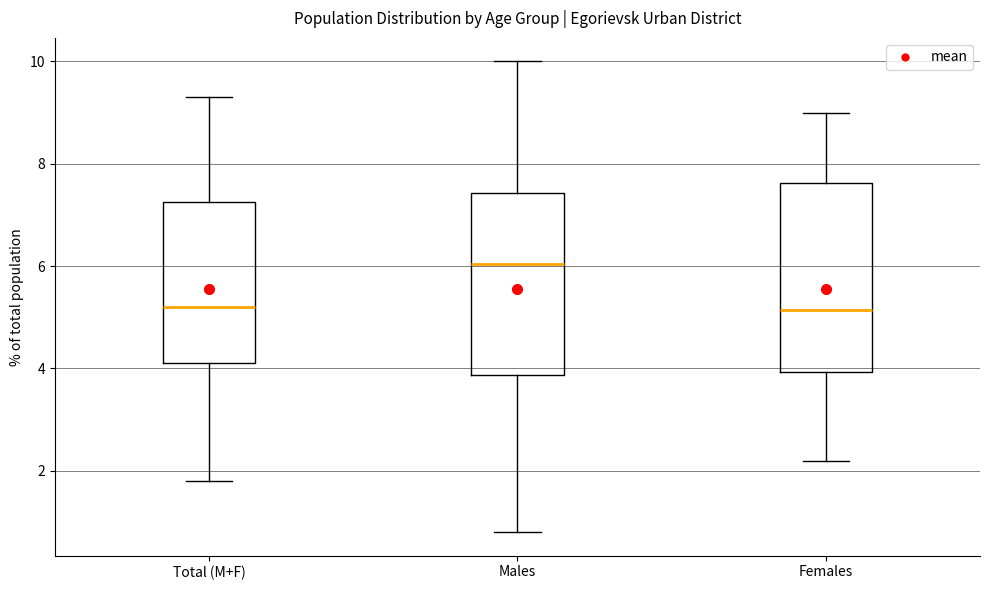

Reading left to right, transcribe this box plot: for each box, give where its median line is, the range the box spans, and where its two whiskers end, as read against the y-axis. The values are not printed on the chart, so give them approximately, as read against the axis.

Total (M+F): median 5.2, box 4.2 to 7.2, whiskers 1.8 to 9.4
Males: median 6.0, box 3.8 to 7.4, whiskers 0.8 to 10.0
Females: median 5.2, box 4.0 to 7.6, whiskers 2.2 to 9.0